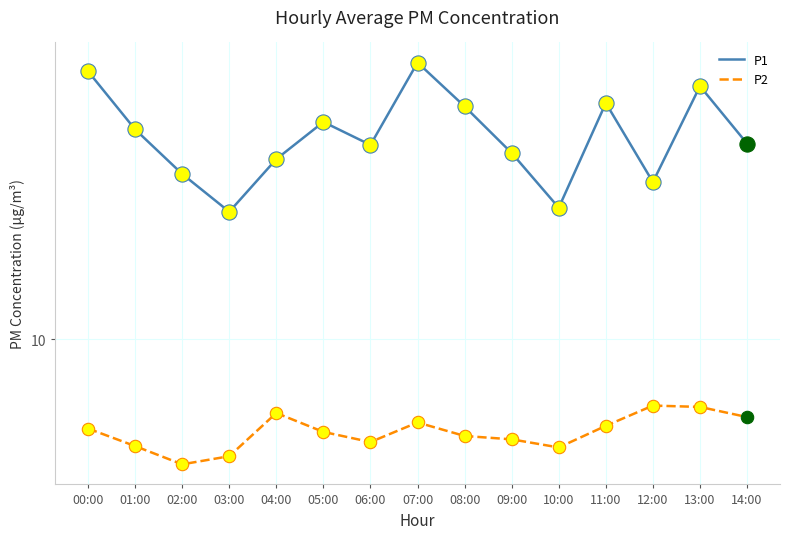

What are all the series names shown in the legend?

P1, P2